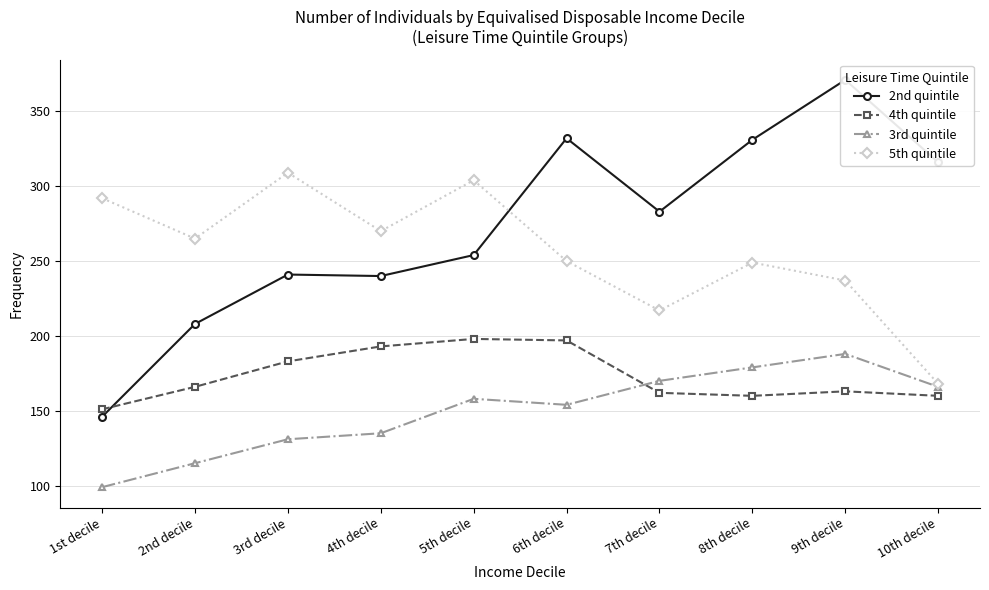

What is the approximate value of 4th quintile at 2nd decile, to the nearest 10?

170